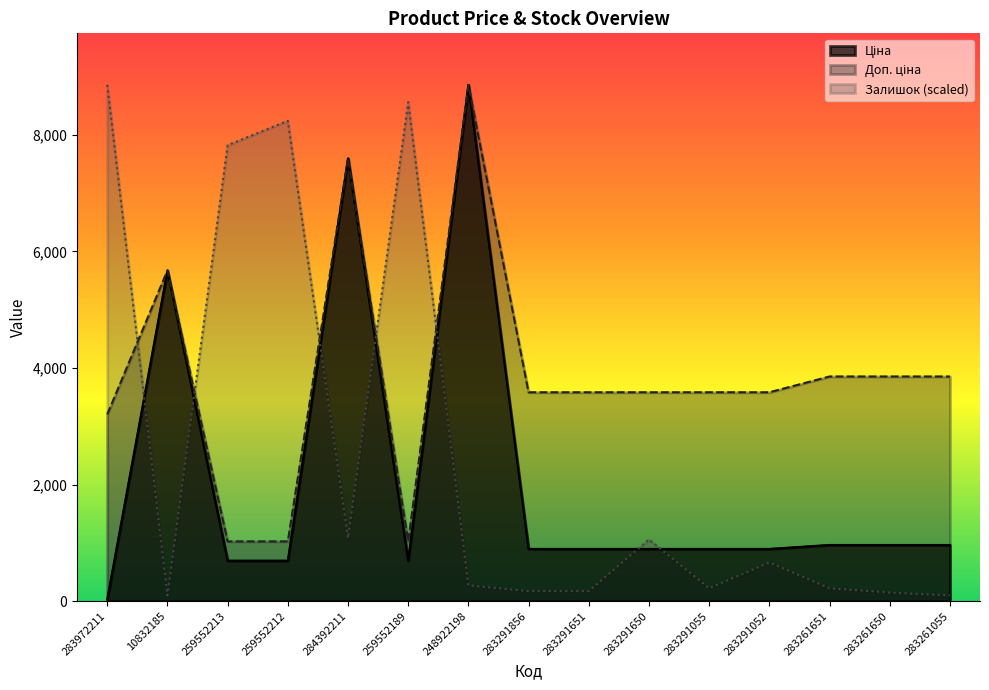

What is the label of the 7th point from the left?

248922198